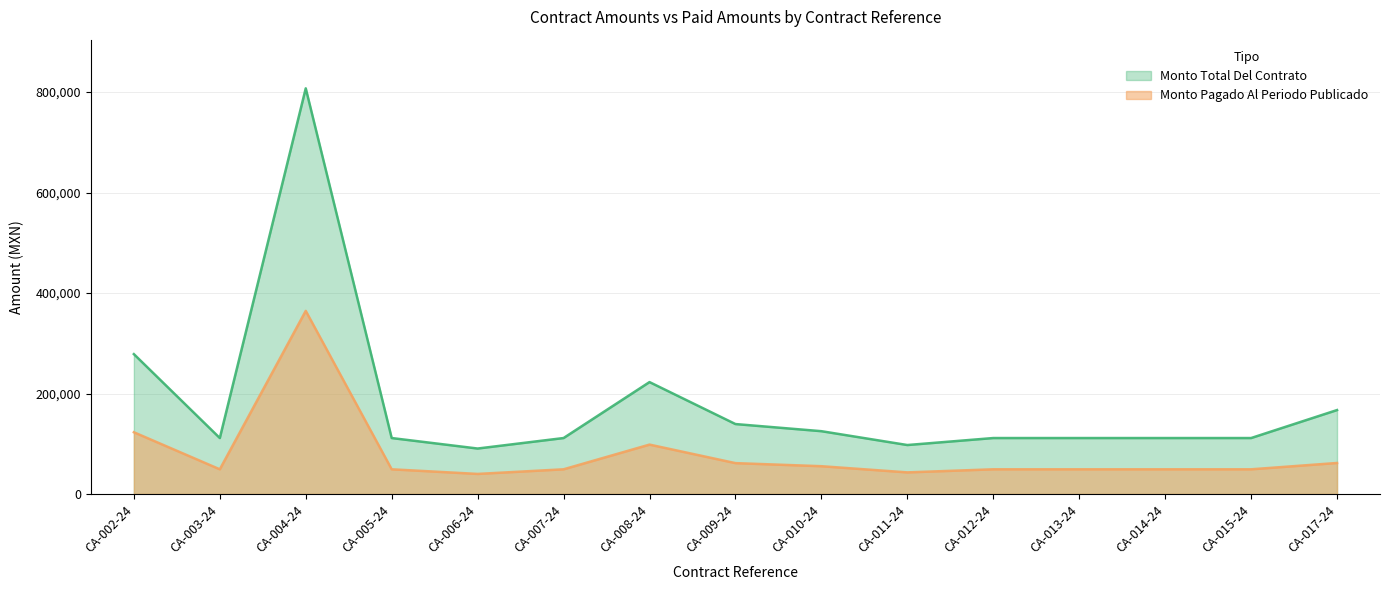

How many data points does each series have?

15